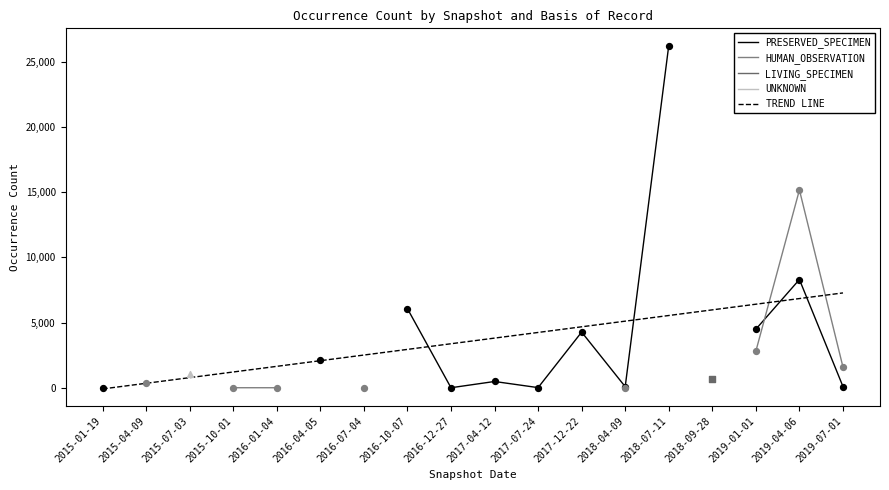

What are all the series names shown in the legend?

PRESERVED_SPECIMEN, HUMAN_OBSERVATION, LIVING_SPECIMEN, UNKNOWN, TREND LINE